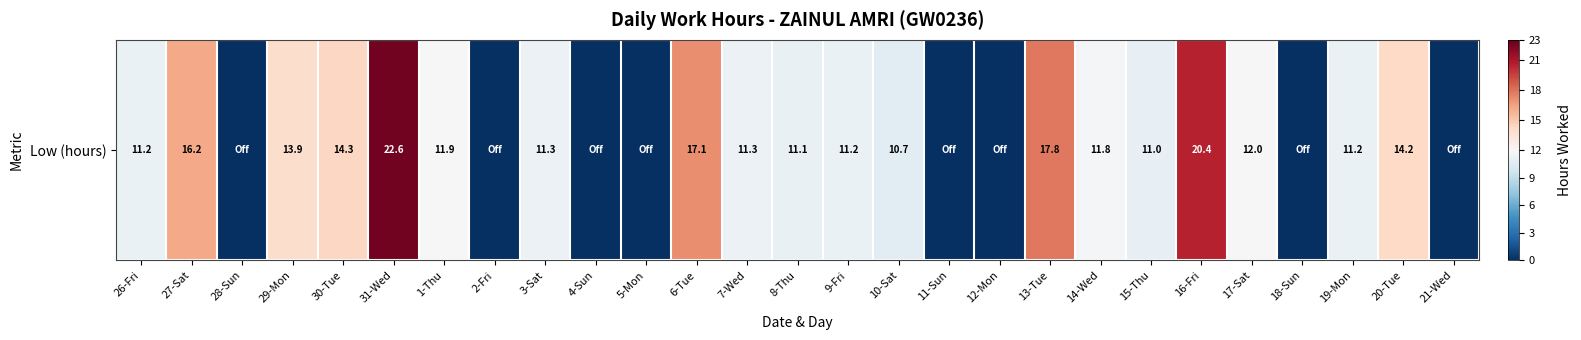

How many distinct data groups are displayed?

1